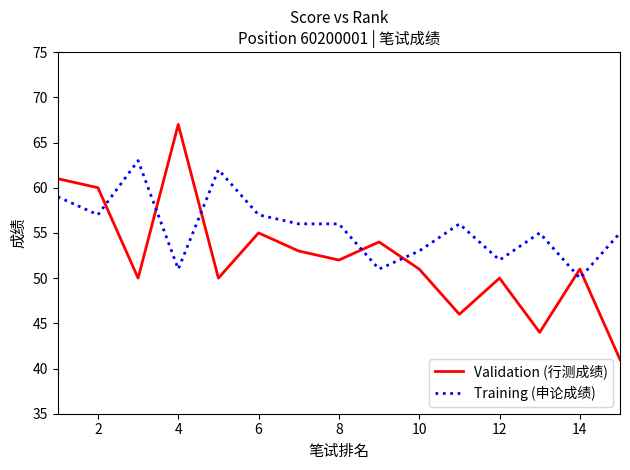

Reading left to right, what are all the values shown in this chart?

Validation (行测成绩): 61	60	50	67	50	55	53	52	54	51	46	50	44	51	41
Training (申论成绩): 59	57	63	51	62	57	56	56	51	53	56	52	55	50	55